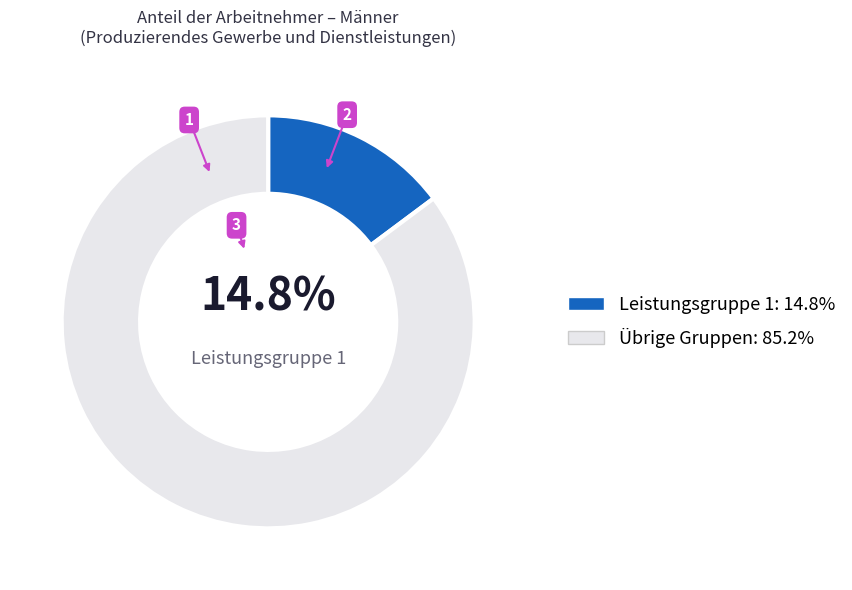

Is there any slice that represents more than half of the pie?

Yes